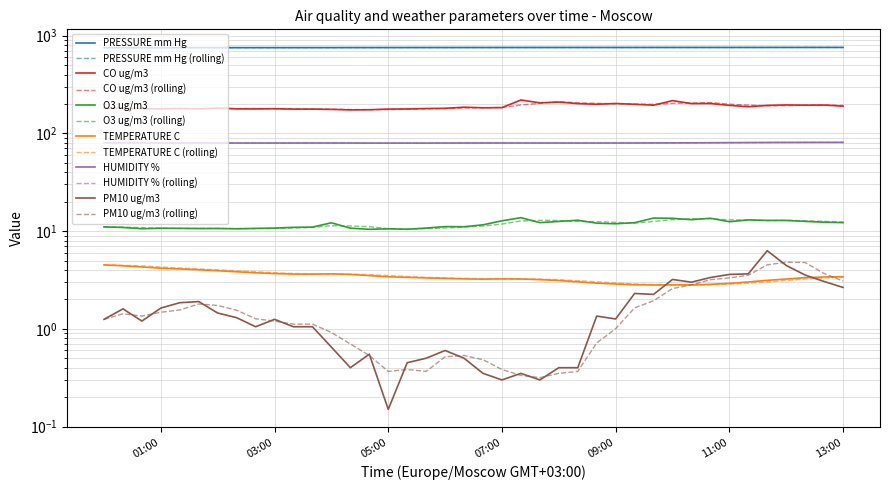

What position from the right is 2025-01-17 06:20?

21